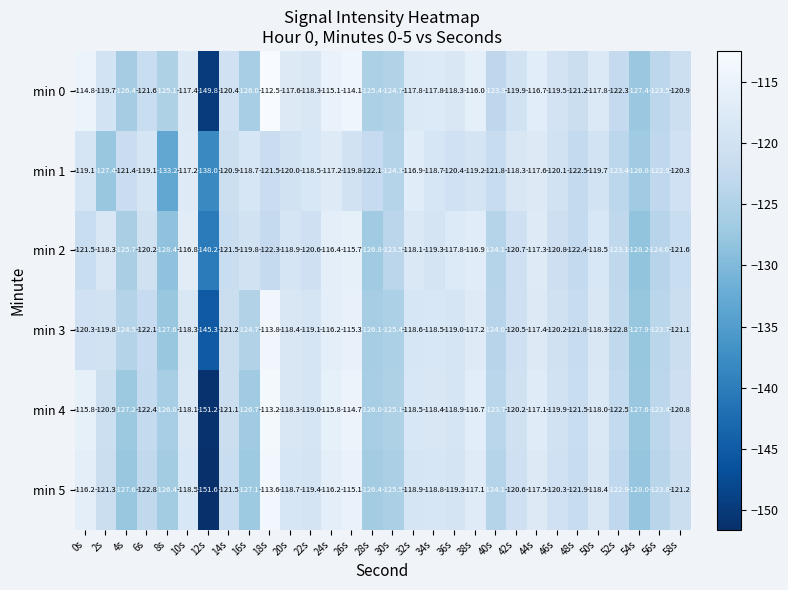

Rank the series at 16s from lowest to highest value.

min 5, min 4, min 0, min 3, min 2, min 1